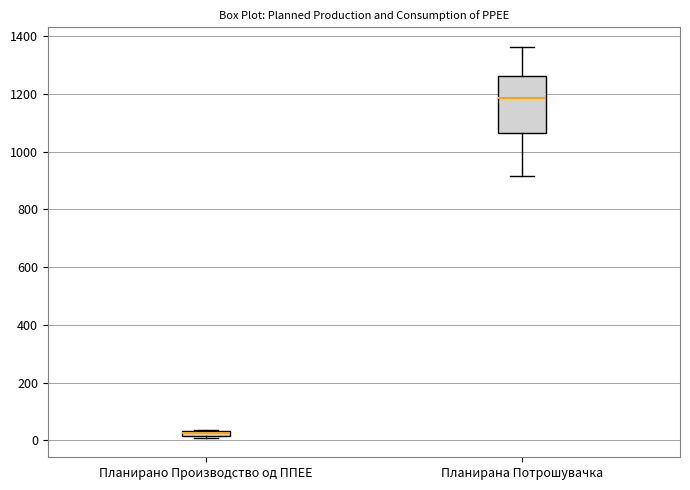

Which box is the tallest, from its lower edge to its upper edge?

Планирана Потрошувачка